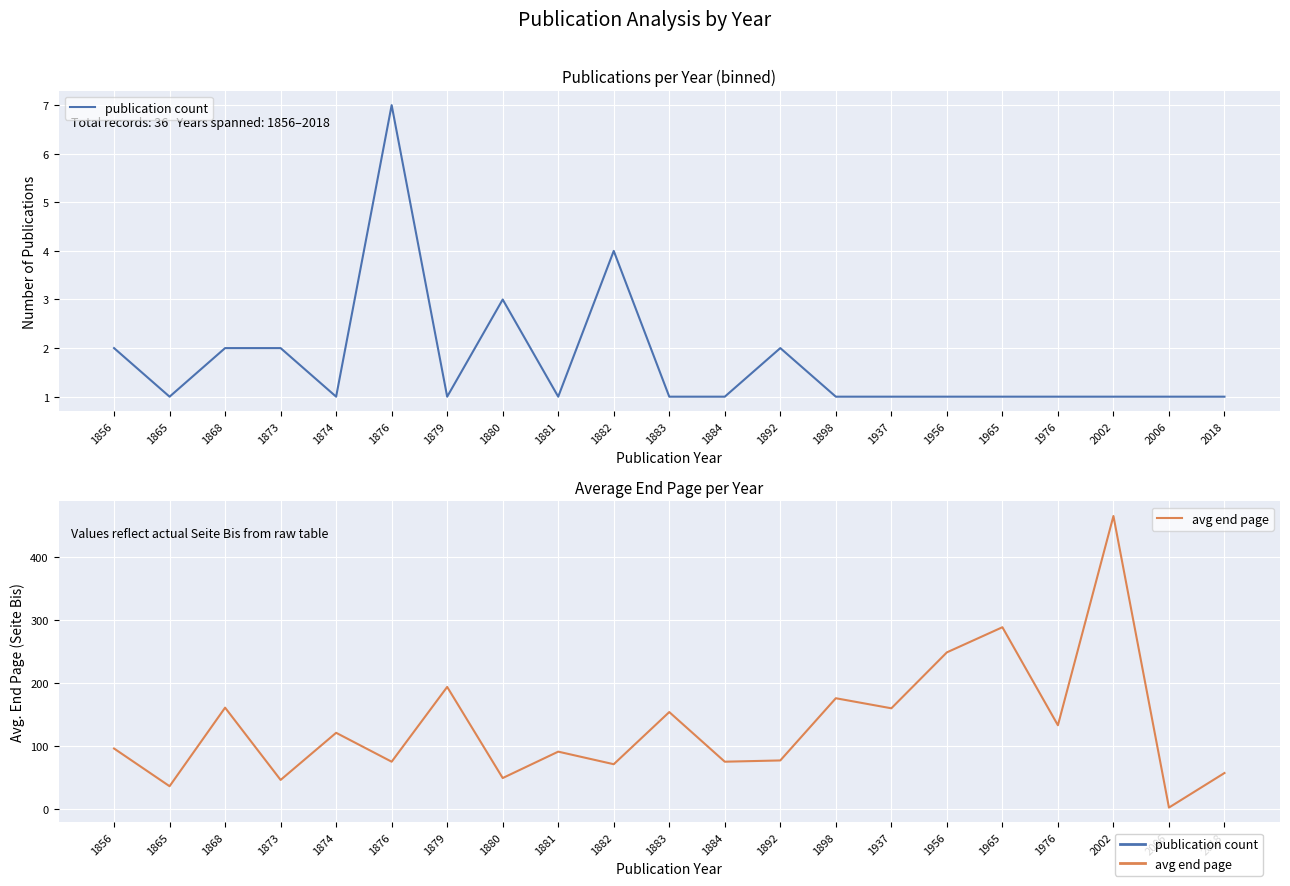

What is the maximum value shown in the chart?

466